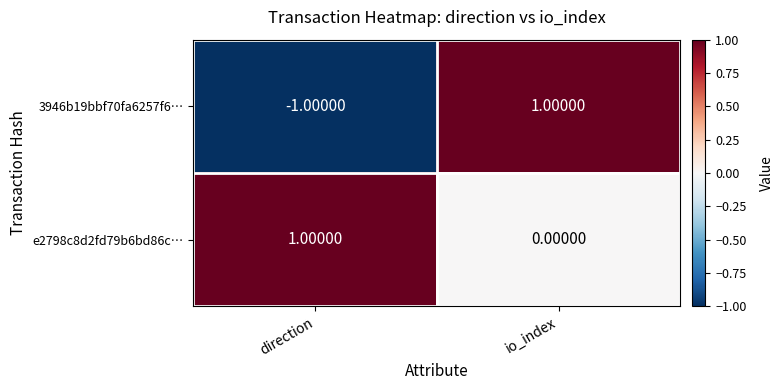

What is the difference between the highest and lowest values at io_index?

1